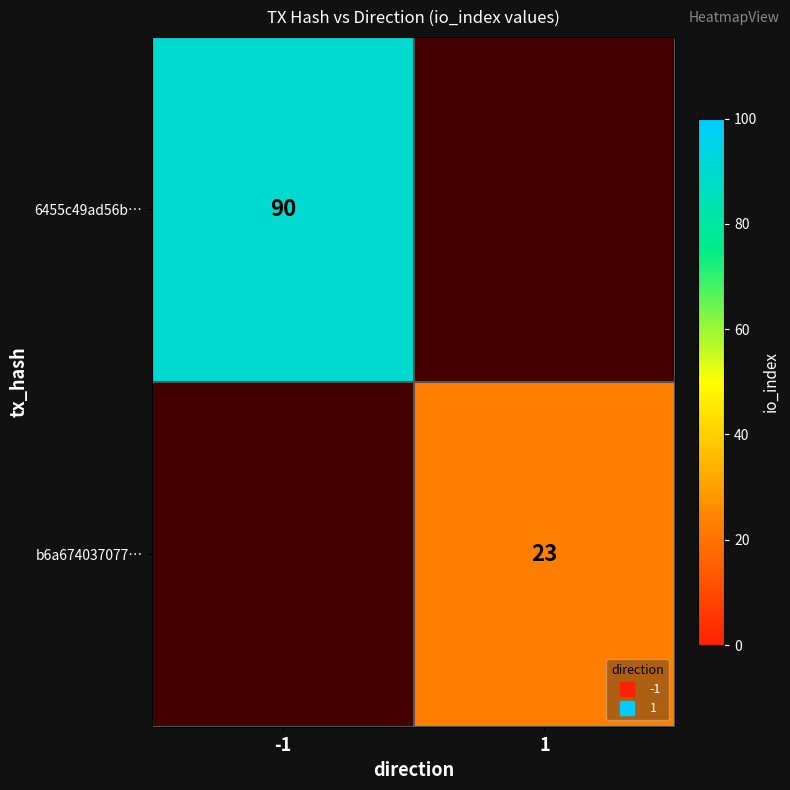

Between 1 and -1, which is larger?

-1